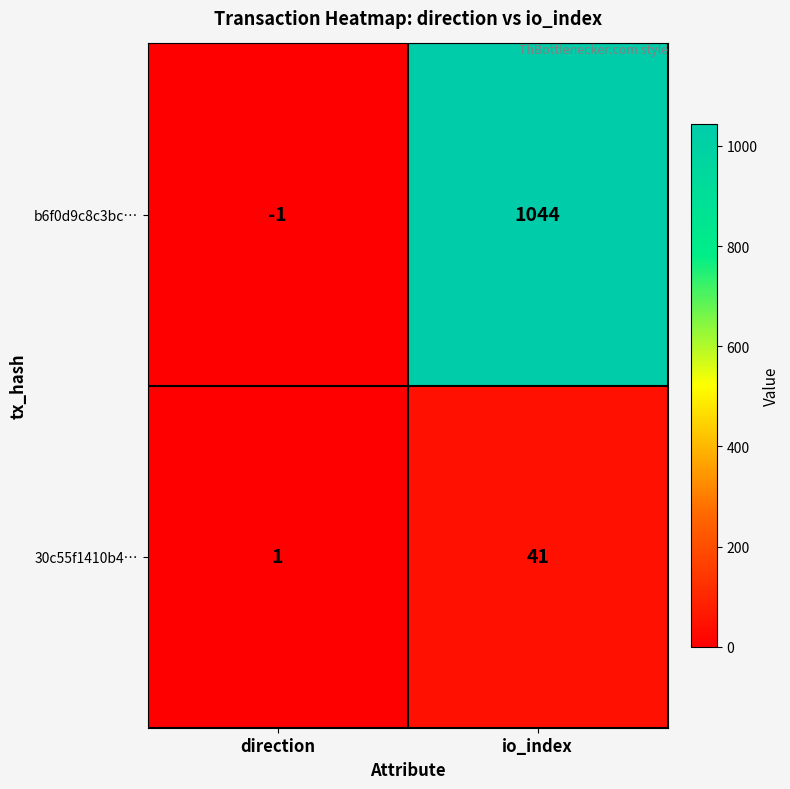

Reading left to right, transcribe all the data shown in this chart.

b6f0d9c8c3bc…: -1	1044
30c55f1410b4…: 1	41